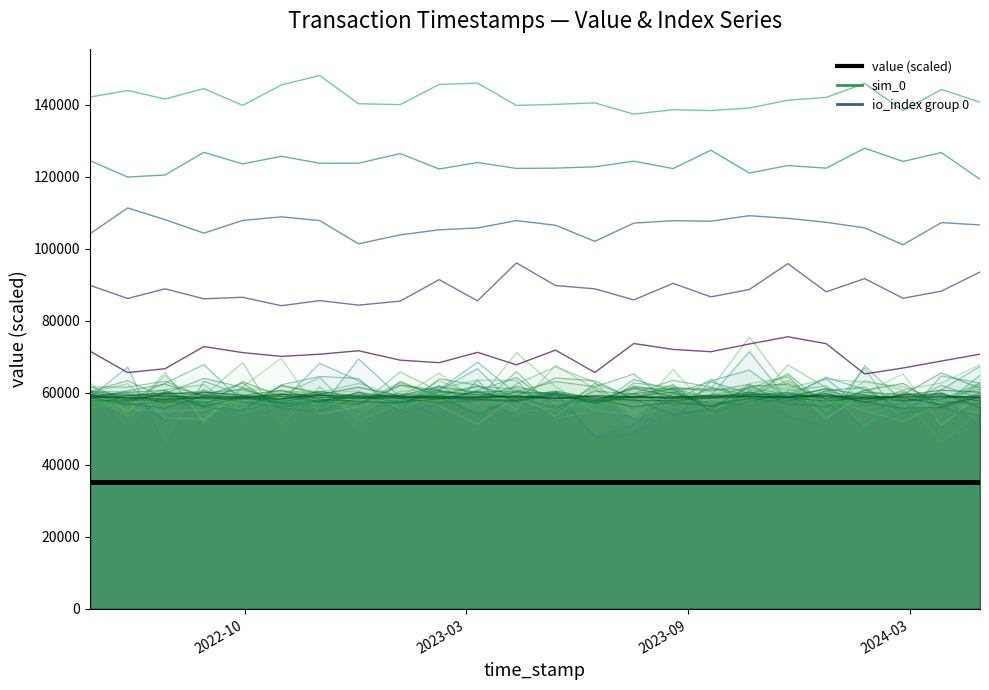

True or false: value (scaled) and sim_0 cross at least once.

False